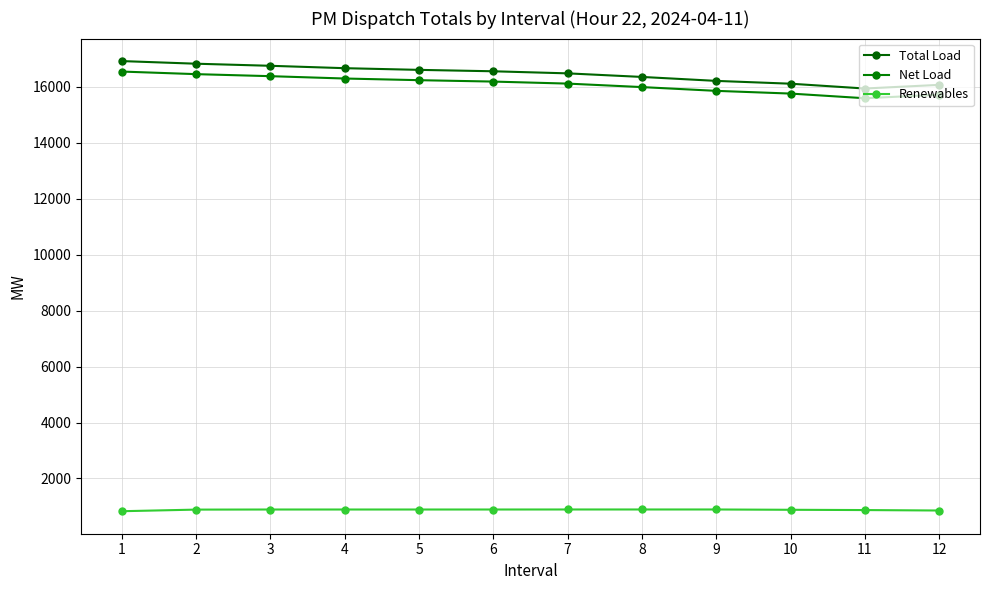

Rank the series by their maximum value, from highest to lowest.

Total Load, Net Load, Renewables